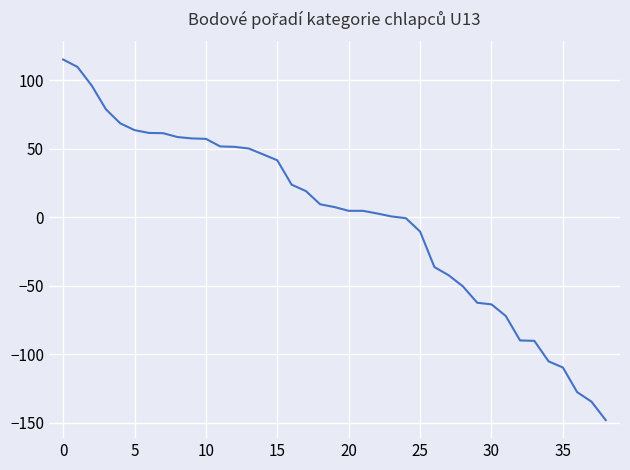

What is the minimum value shown in the chart?

-148.2